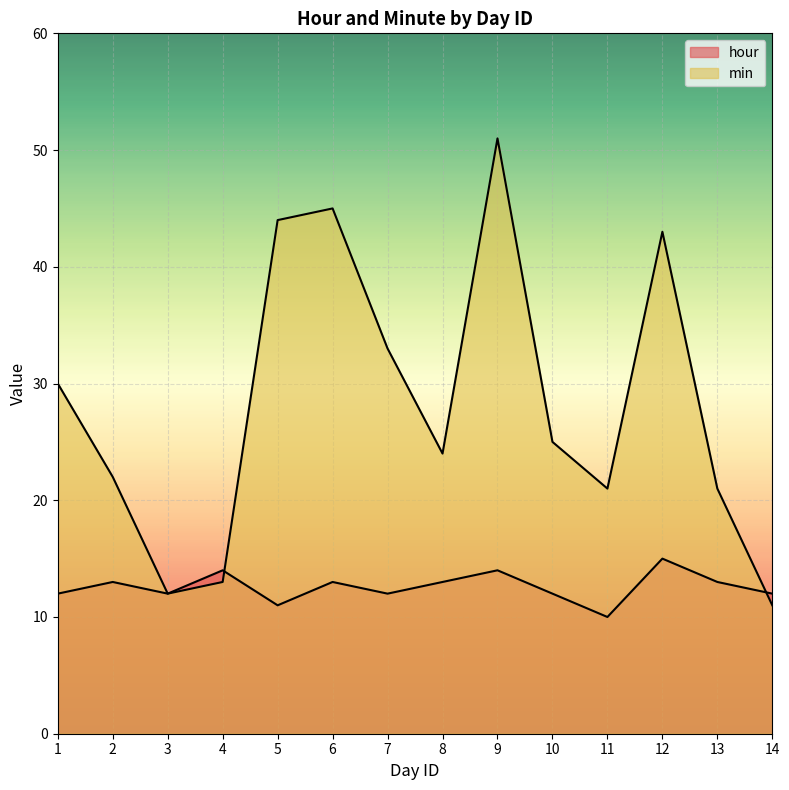

What is the sum of all min values?

395